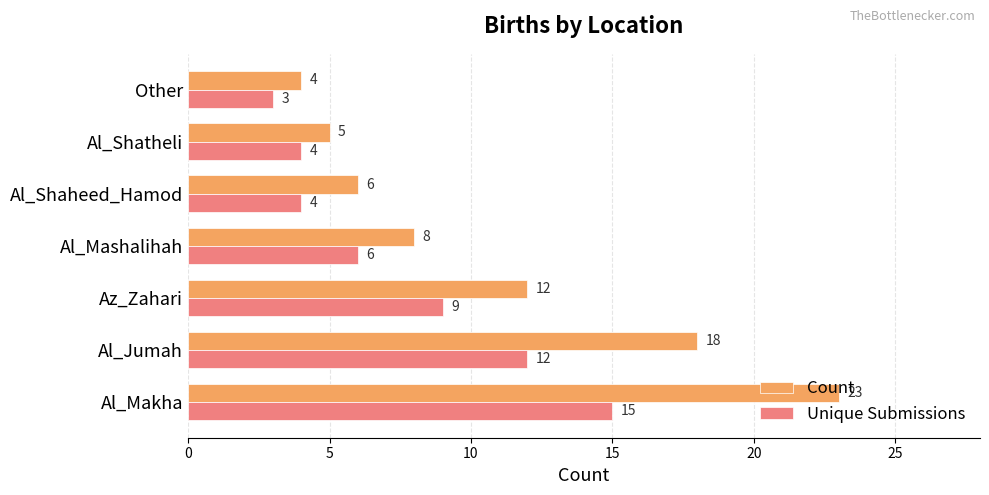

Rank the series by their maximum value, from highest to lowest.

Count, Unique Submissions